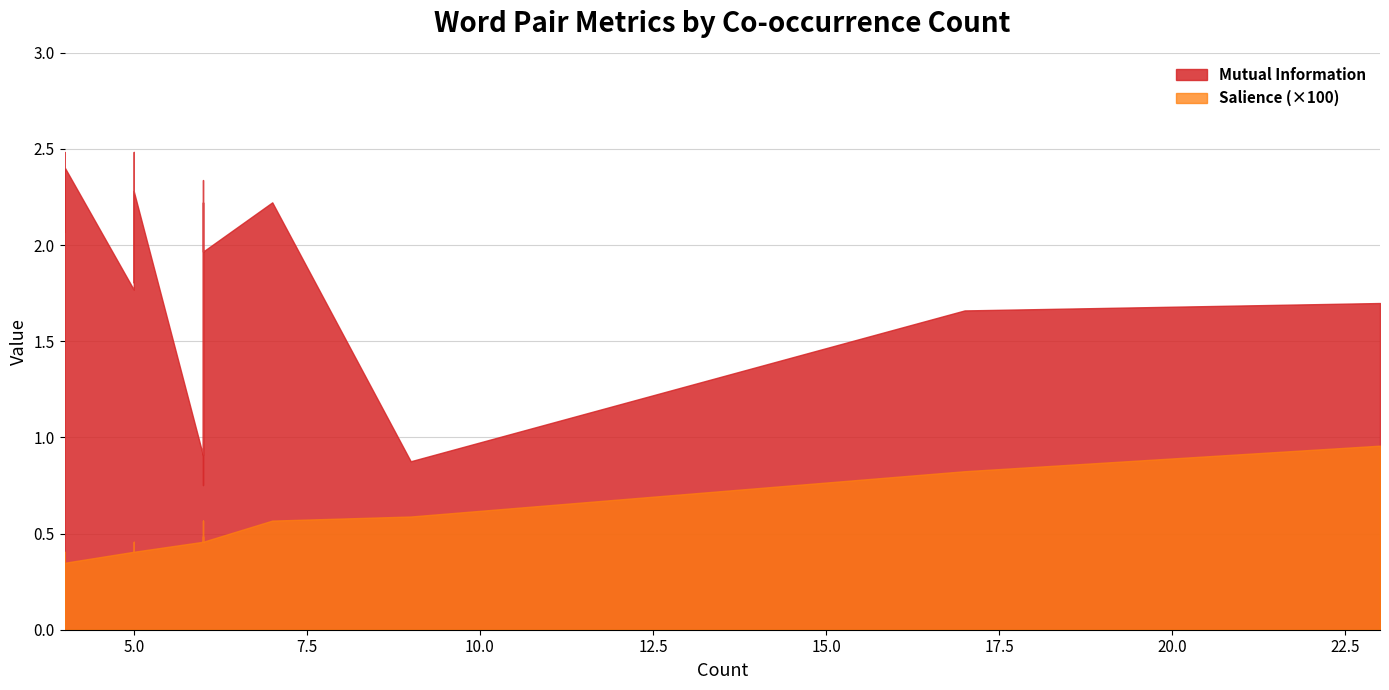

Which series has the largest total across all categories?

Mutual Information